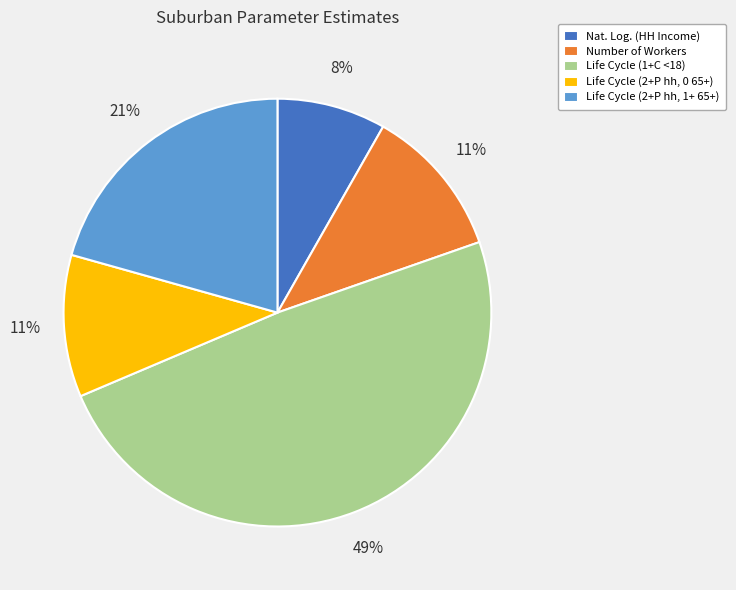

How many segments does this pie chart have?

5